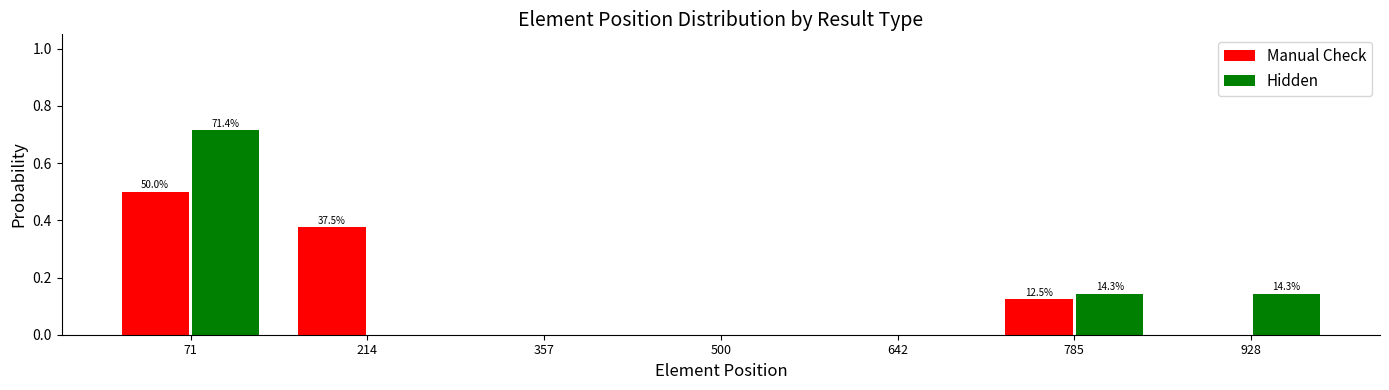

In the Manual Check series, which range on the x-axis has the tallest bar?

0 to 140